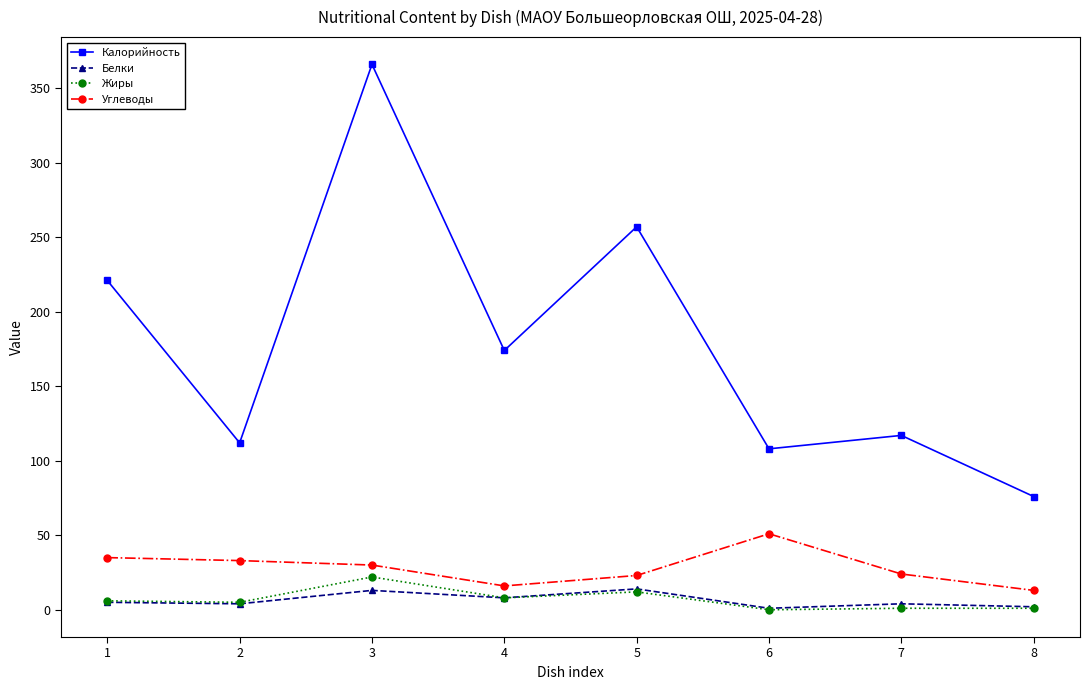

How many values in the Калорийность series are below 174?

4